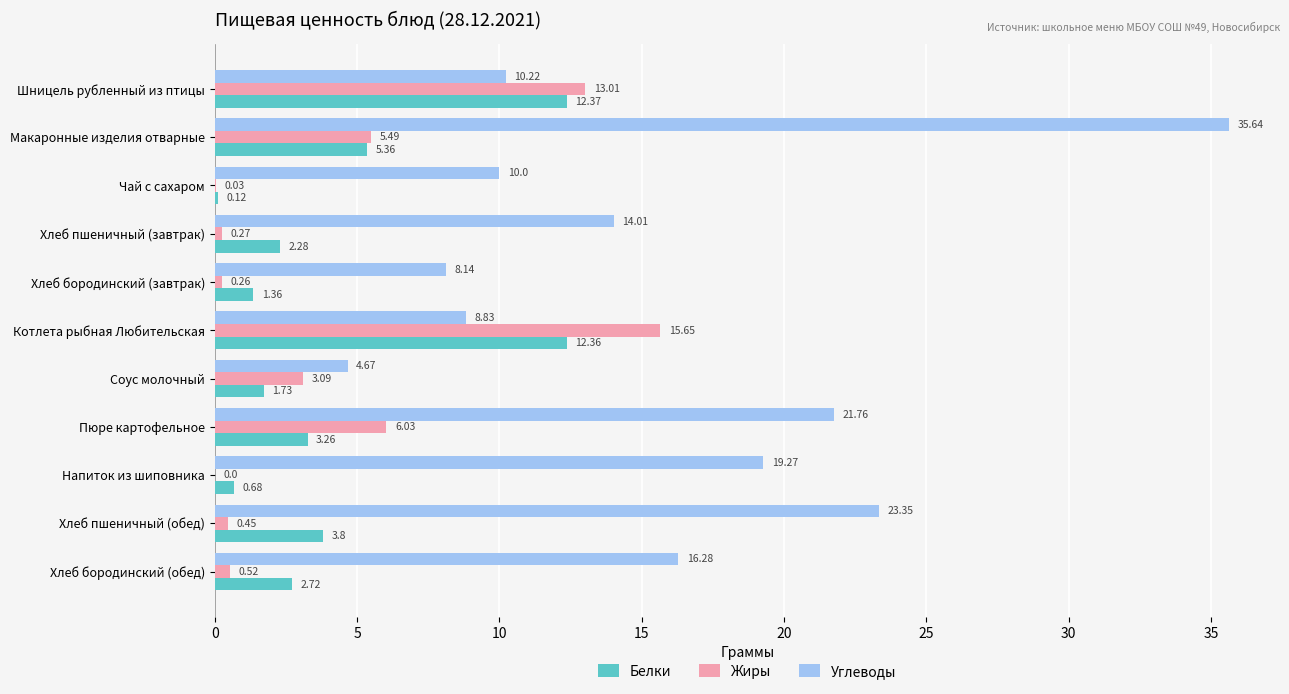

What is the sum of all Жиры values?

44.8